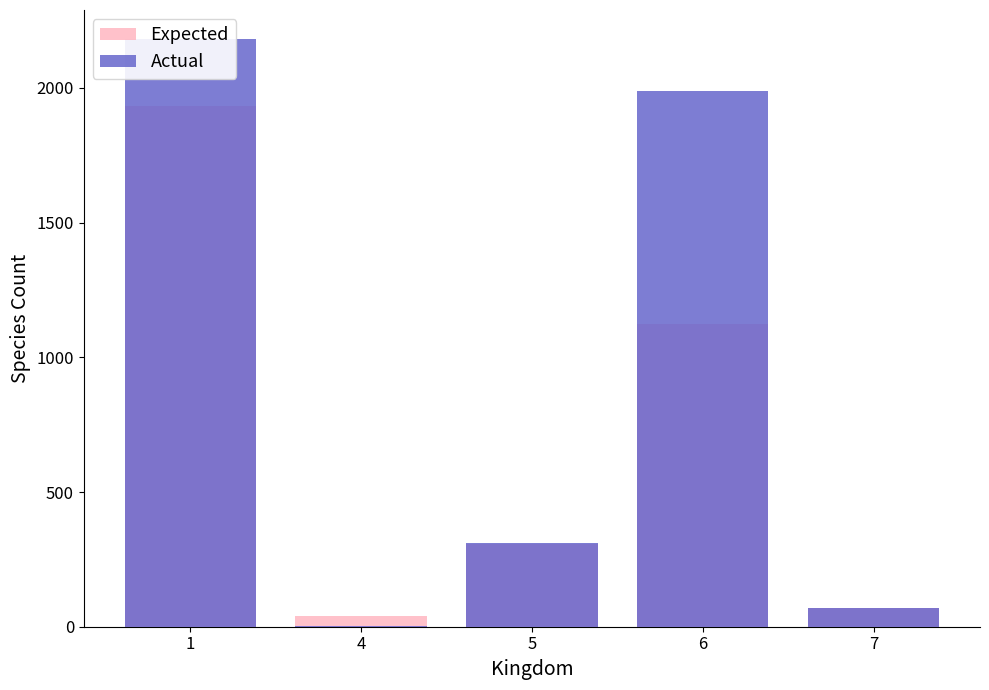

At which label does Expected first exceed 308?

1